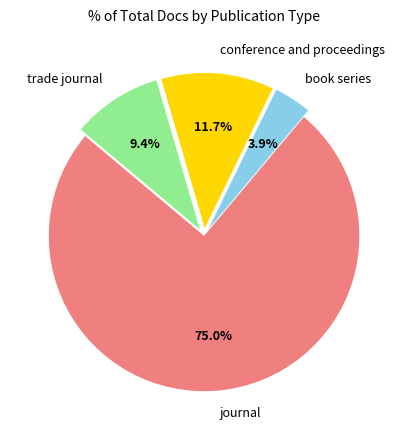

To the nearest percent, what is the average slice percentage?

25%